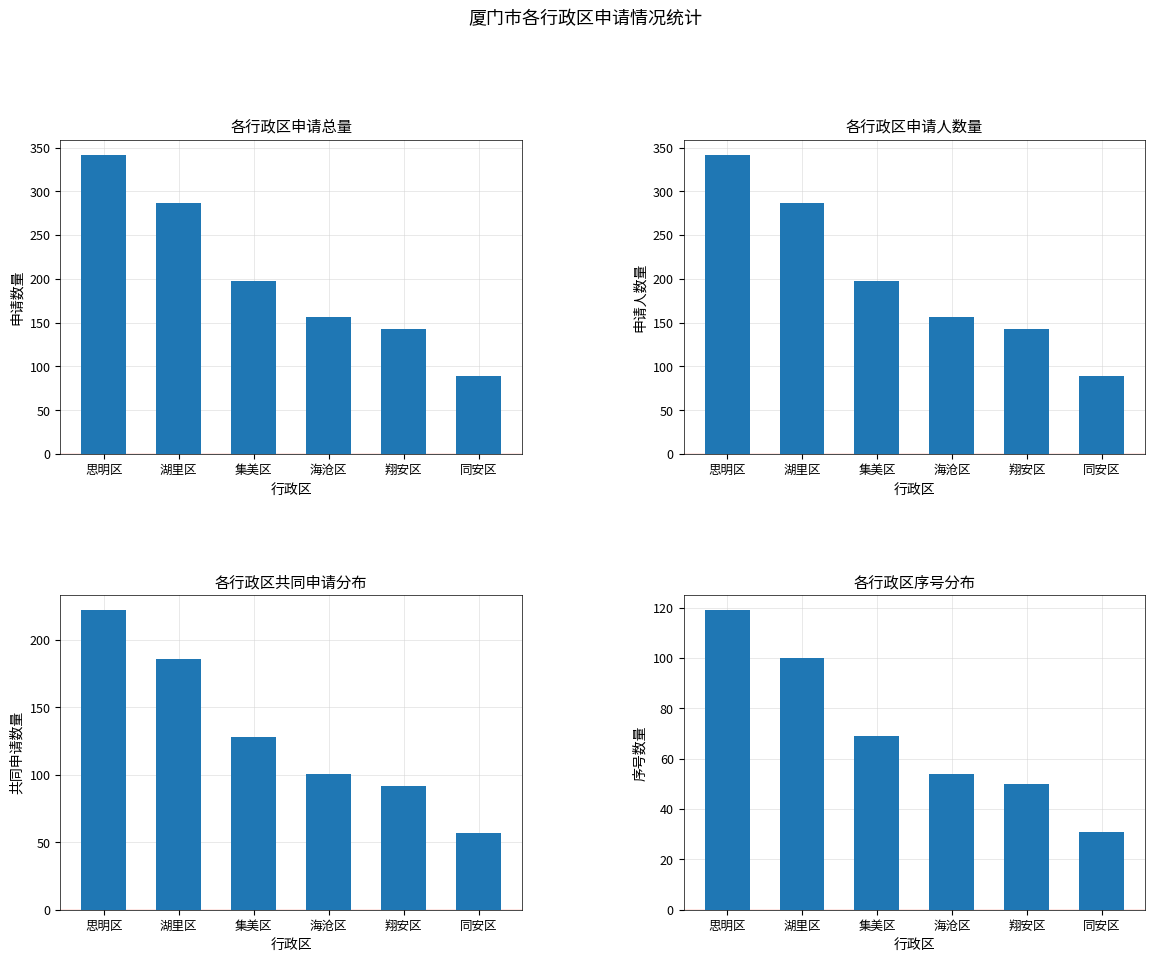

The value of 申请人数量 at 集美区 is 198. True or false?

True